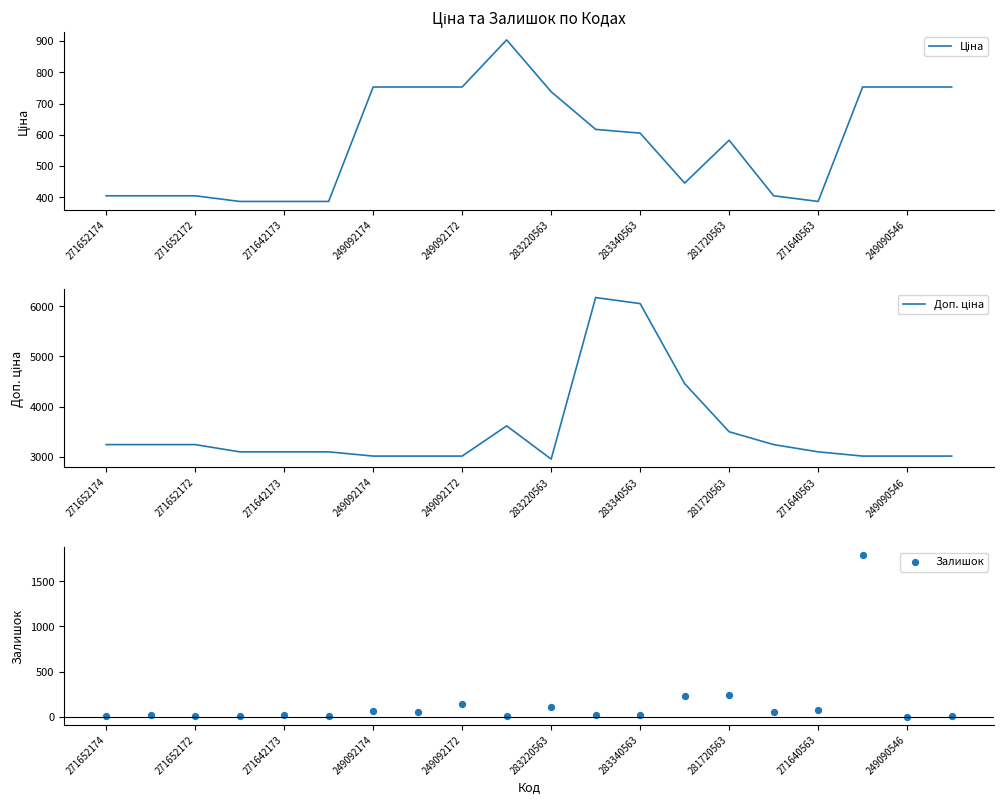

At which category is the sum across all series the highest?

11